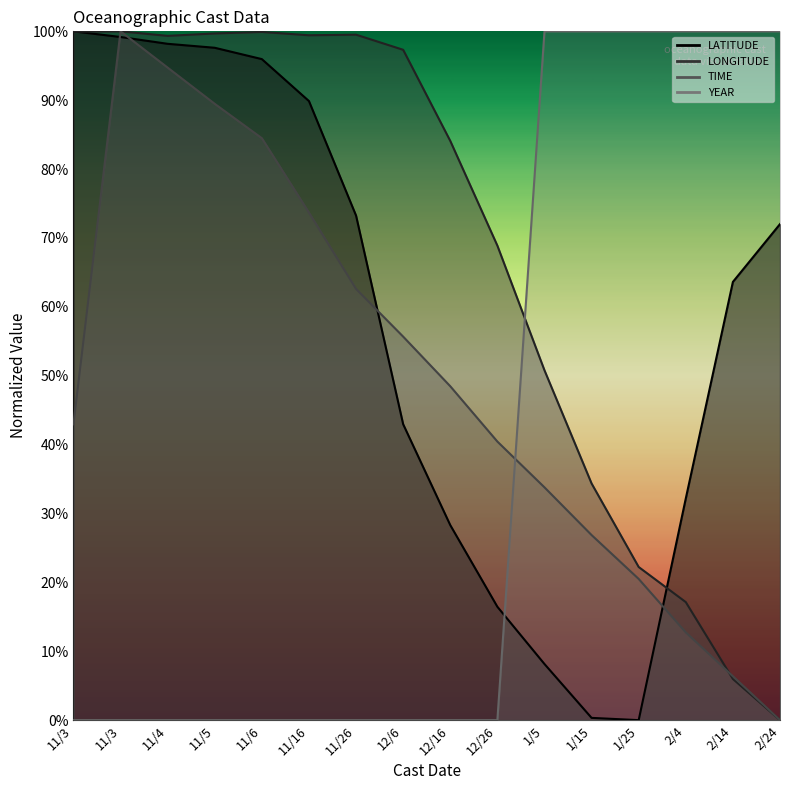

Reading right to left, list all the values displayed in this chart.

LATITUDE: 2/24=72.0	2/14=63.6	2/4=32.2	1/25=0.0	1/15=0.3	1/5=8.1	12/26=16.5	12/16=28.3	12/6=43.0	11/26=73.3	11/16=89.9	11/6=96.0	11/5=97.6	11/4=98.2	11/3=99.2	11/3=100.0
LONGITUDE: 2/24=0.0	2/14=6.0	2/4=17.1	1/25=22.2	1/15=34.4	1/5=50.8	12/26=68.9	12/16=84.1	12/6=97.3	11/26=99.5	11/16=99.4	11/6=99.9	11/5=99.7	11/4=99.3	11/3=100.0	11/3=100.0
TIME: 2/24=0.0	2/14=6.4	2/4=12.7	1/25=20.5	1/15=26.9	1/5=33.8	12/26=40.4	12/16=48.5	12/6=55.7	11/26=62.6	11/16=73.7	11/6=84.5	11/5=89.5	11/4=94.7	11/3=100.0	11/3=42.9
YEAR: 2/24=100.0	2/14=100.0	2/4=100.0	1/25=100.0	1/15=100.0	1/5=100.0	12/26=0.0	12/16=0.0	12/6=0.0	11/26=0.0	11/16=0.0	11/6=0.0	11/5=0.0	11/4=0.0	11/3=0.0	11/3=0.0